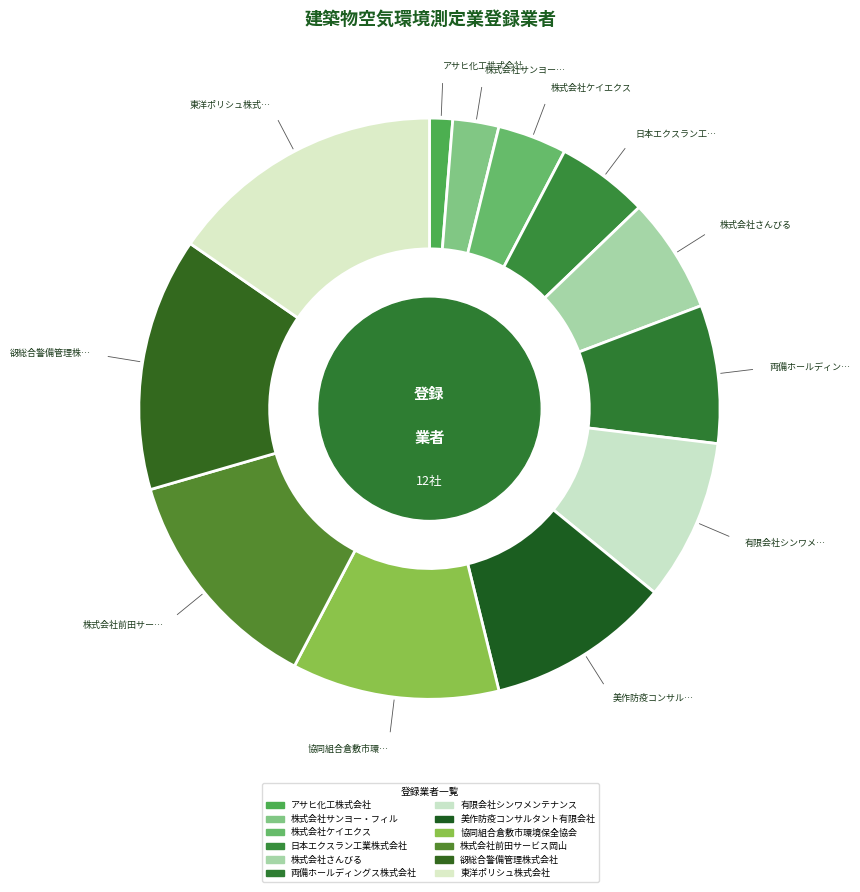

How many slices are in this pie chart?

12